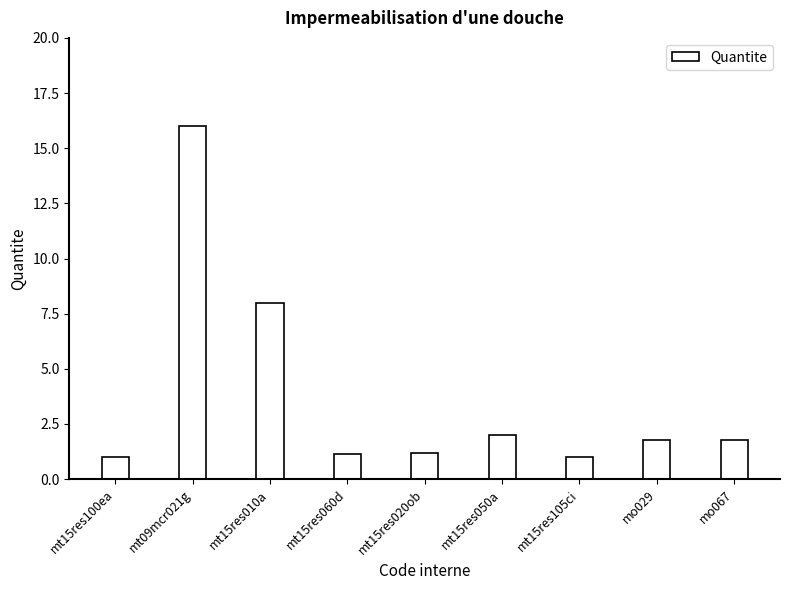

The chart shows a value of 1.2 at mt15res020ob. True or false?

True